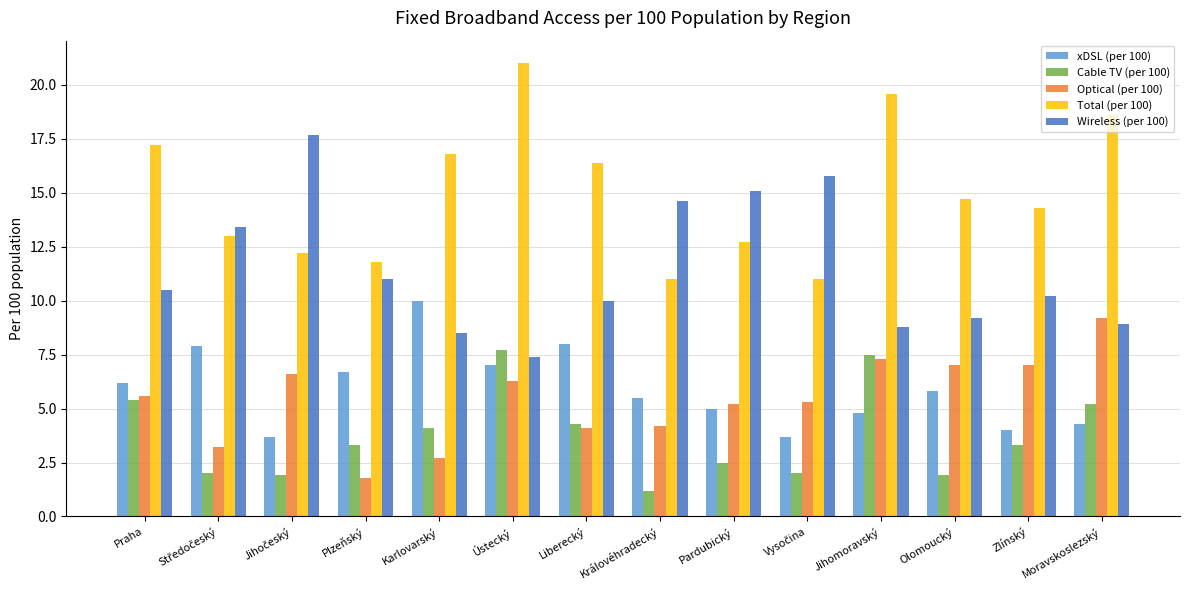

How many series are shown in this chart?

5